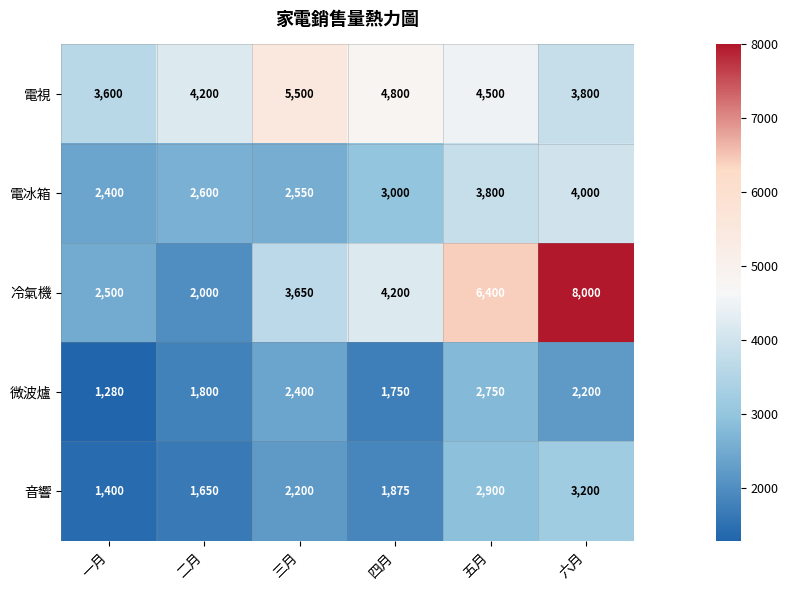

What is the difference between the second highest and second lowest values in the 音響 series?

1250